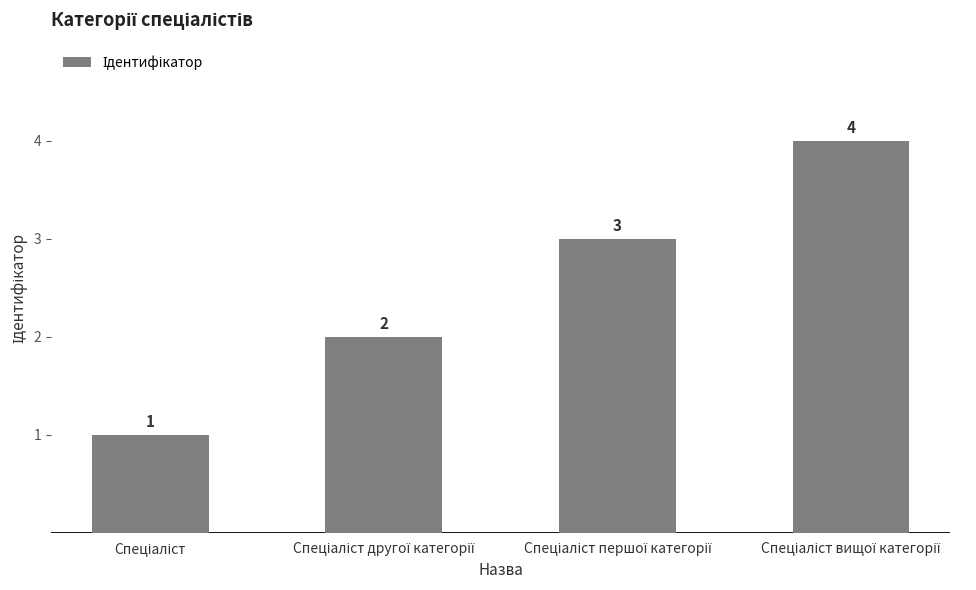

What is the value of the 4th bar from the left?

4